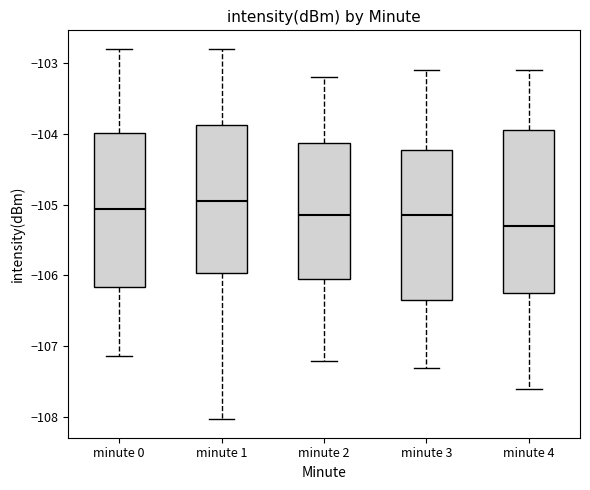

Reading left to right, read every box against the y-axis: the position of its median line, the range the box covers, and the ends of its whiskers. The values are not printed on the chart, so give them approximately, as read against the axis.

minute 0: median -105.1, box -106.2 to -104.0, whiskers -107.1 to -102.8
minute 1: median -105.0, box -106.0 to -103.9, whiskers -108.0 to -102.8
minute 2: median -105.1, box -106.0 to -104.1, whiskers -107.2 to -103.2
minute 3: median -105.1, box -106.3 to -104.2, whiskers -107.3 to -103.1
minute 4: median -105.3, box -106.2 to -103.9, whiskers -107.6 to -103.1